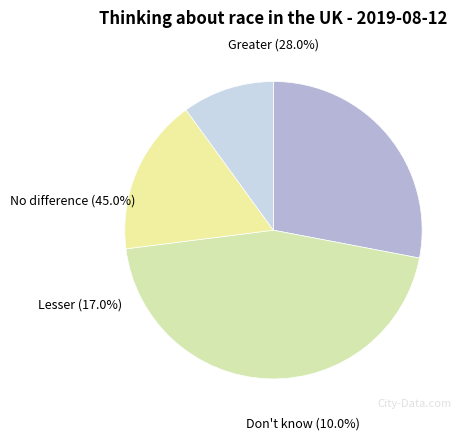

Which slice is the largest?

No difference